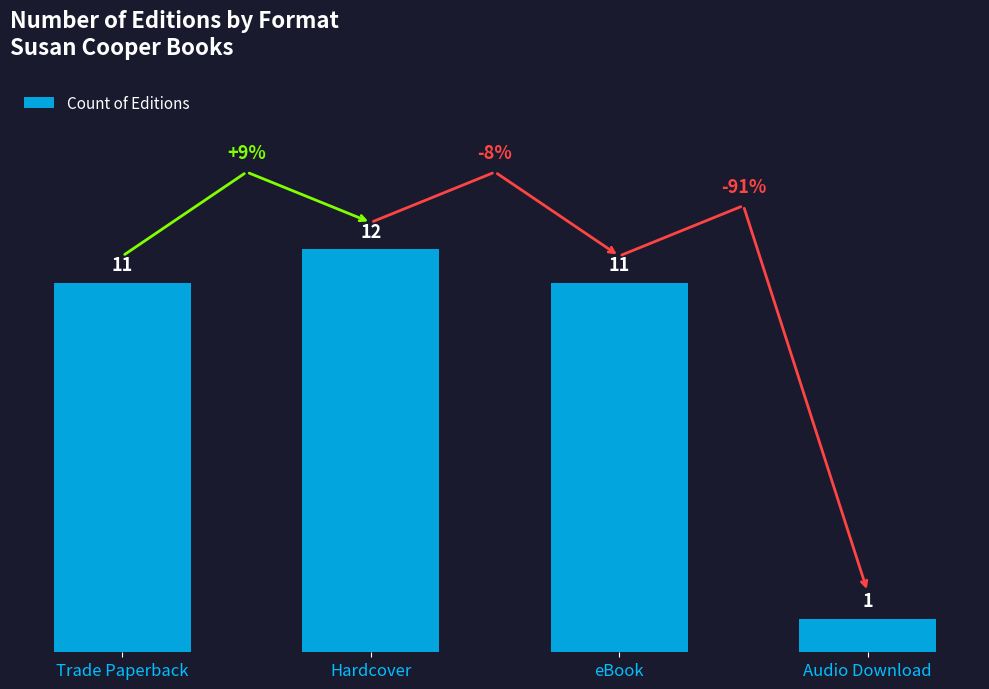

How many bars are there in total?

4